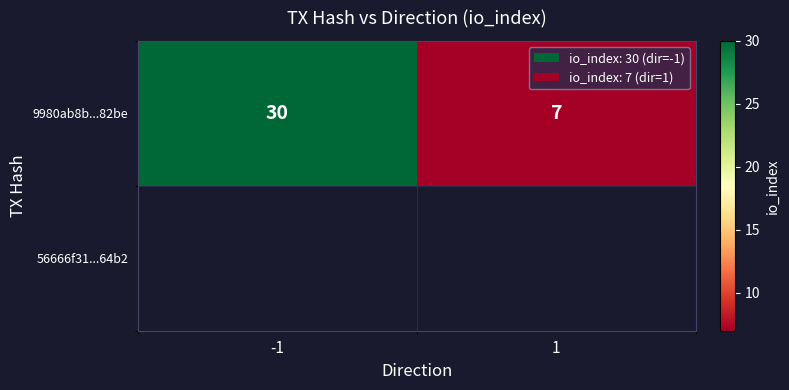

Rank the categories by value from highest to lowest.

-1, 1